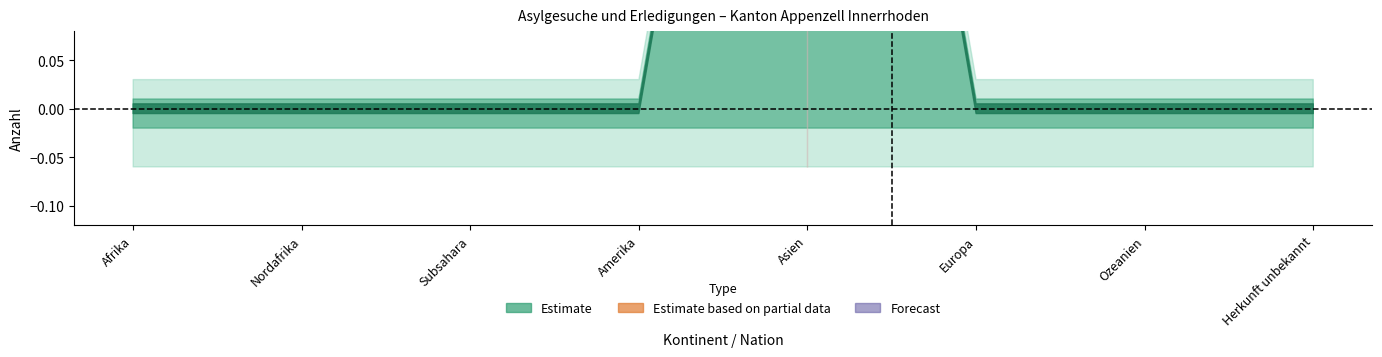

Which series has the largest total across all categories?

Estimate